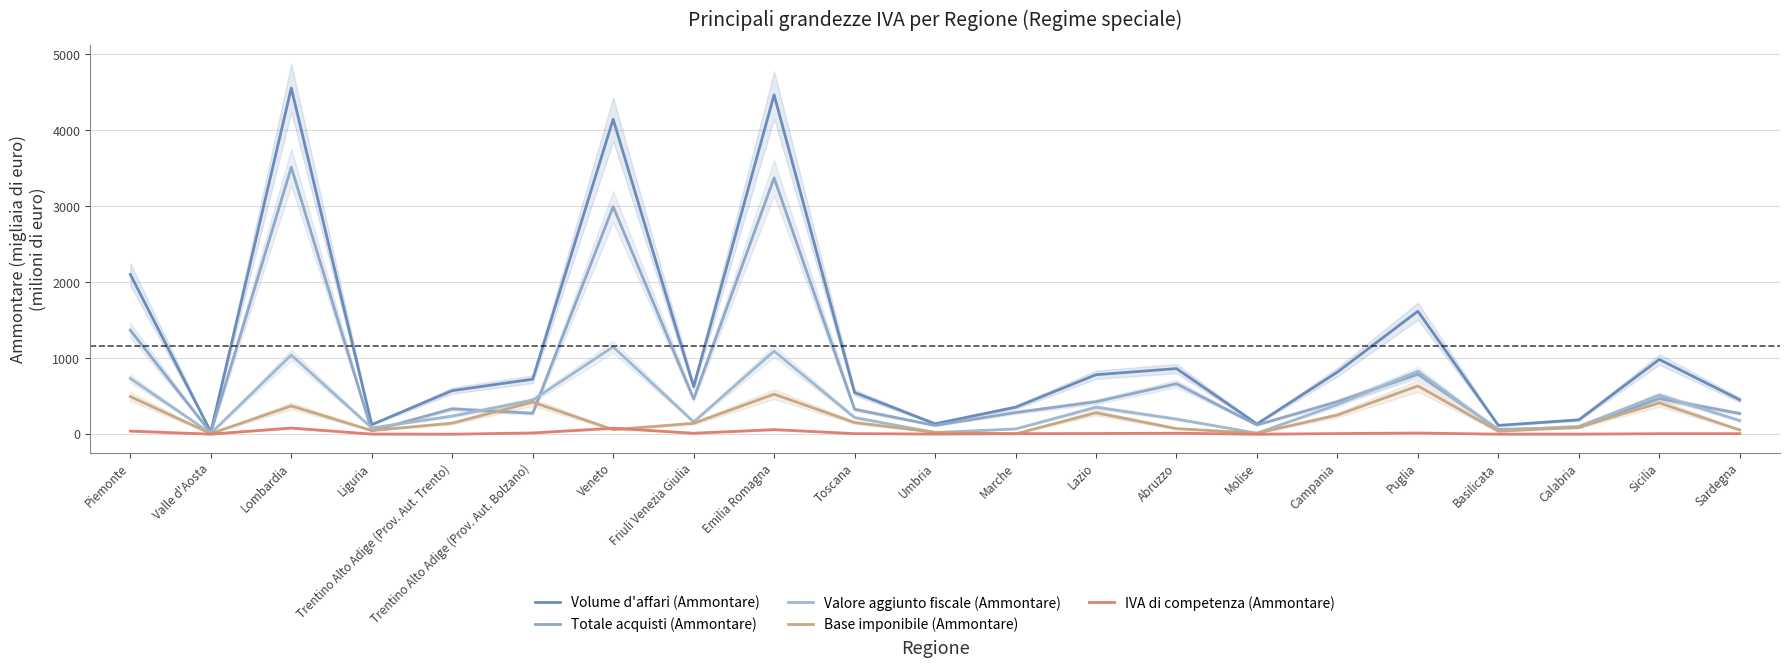

How many lines are shown in the chart?

5